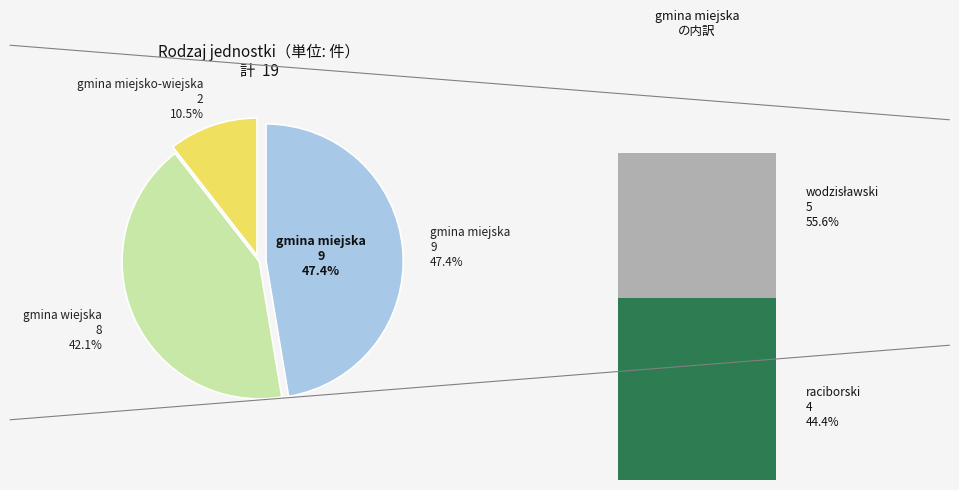

Which category has the smallest portion of the pie?

gmina miejsko-wiejska